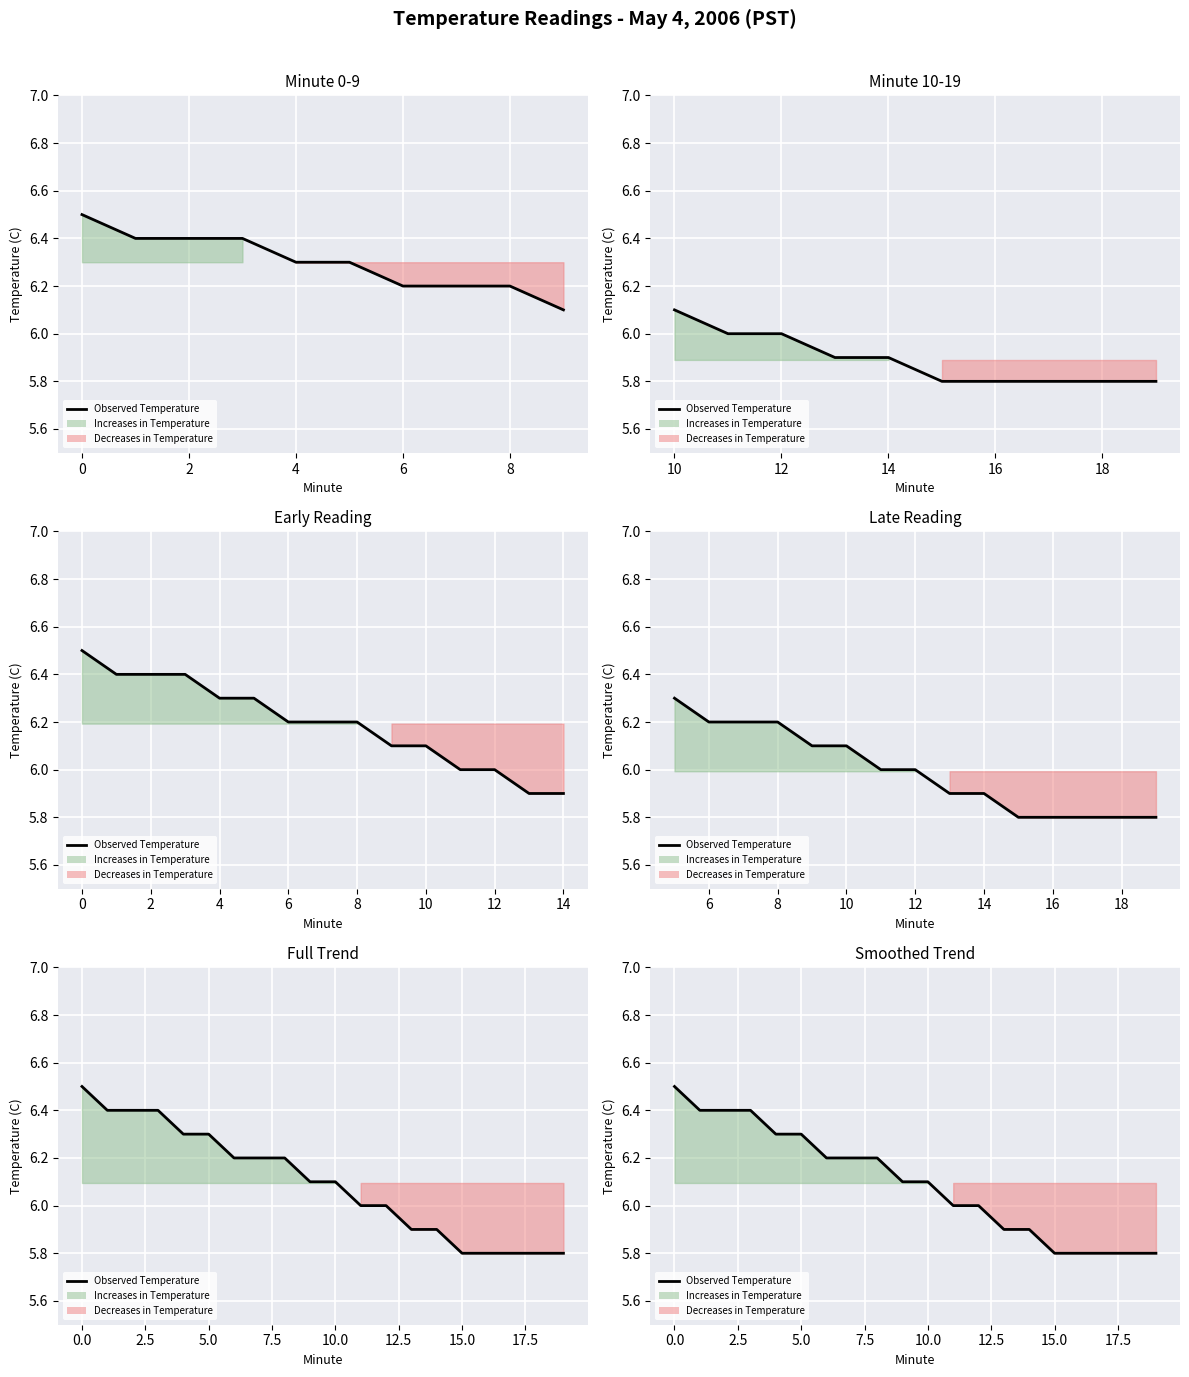

Does the chart display data point markers on the line(s)?

No